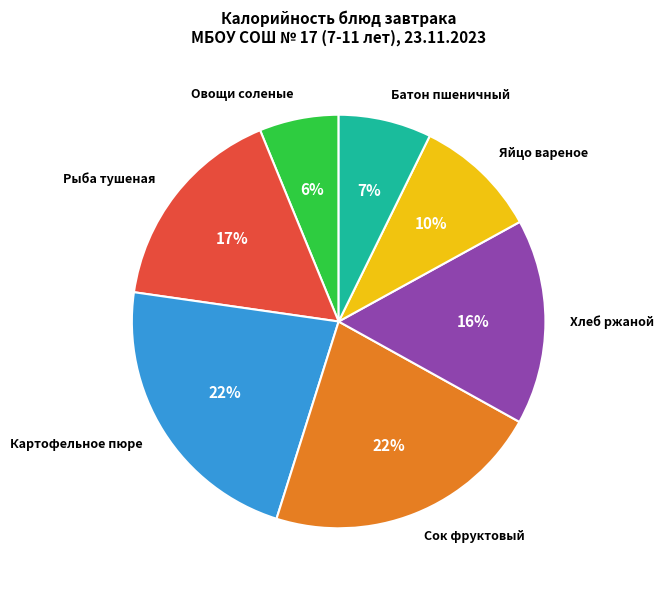

How many slices are in this pie chart?

7